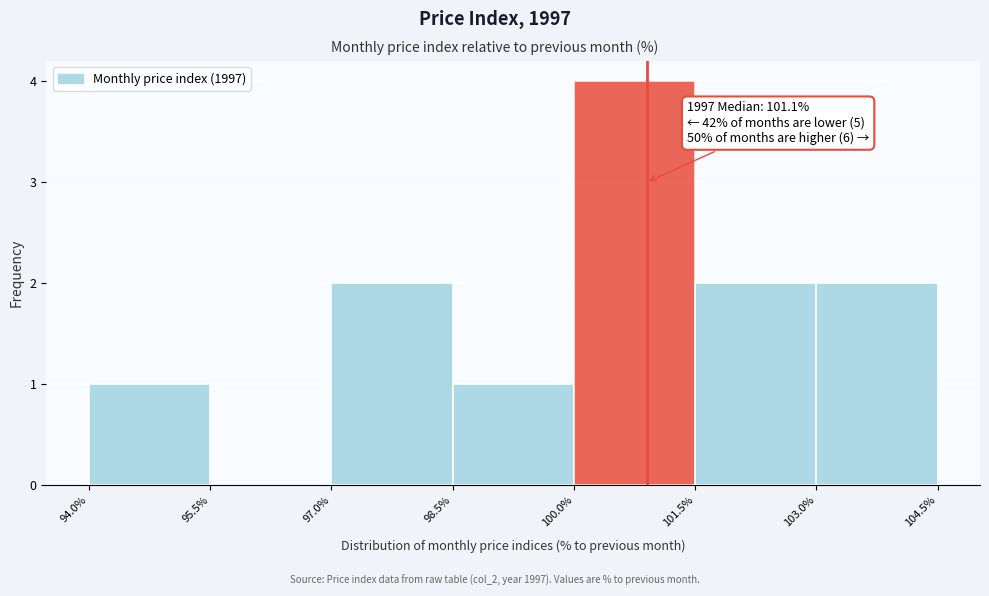

Which range on the x-axis has the tallest bar?

100.0% to 101.5%